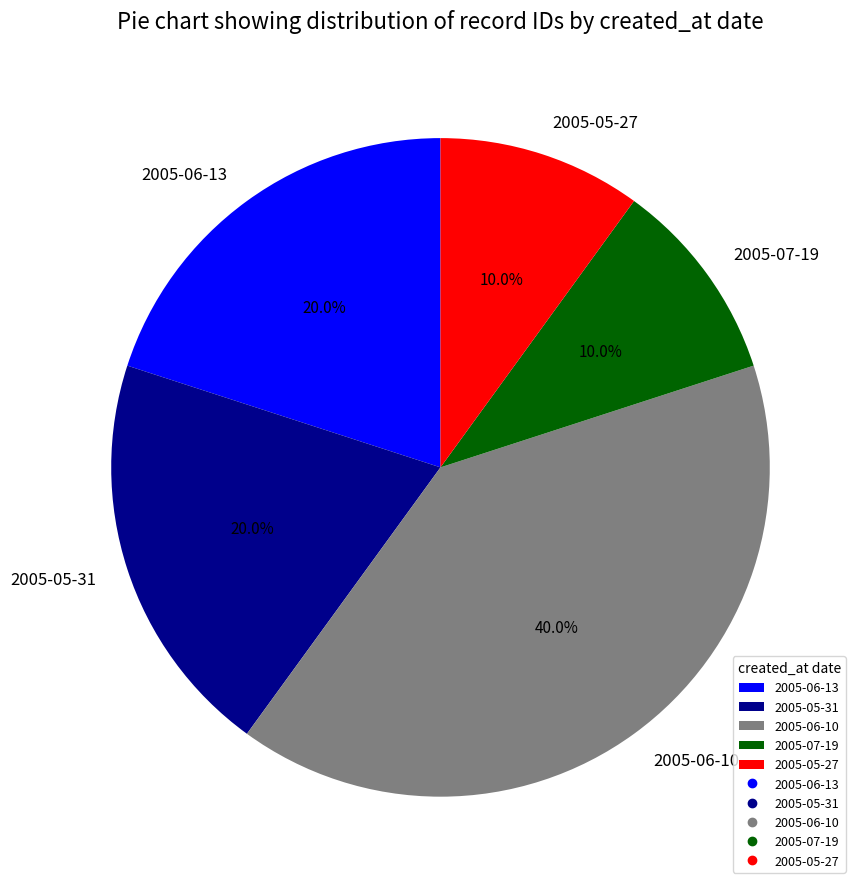

Does 2005-06-13 represent more than half of the total?

No